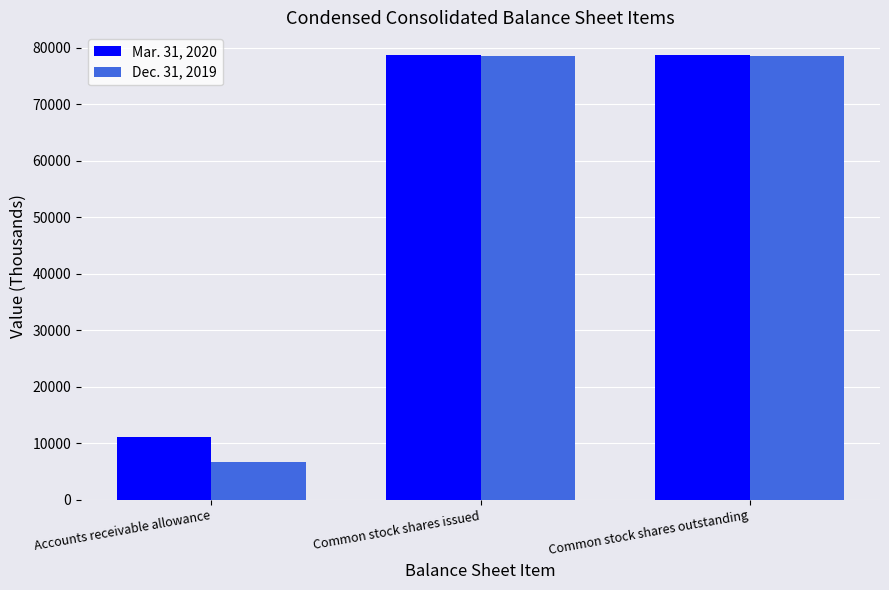

What position from the left is Accounts receivable allowance?

1